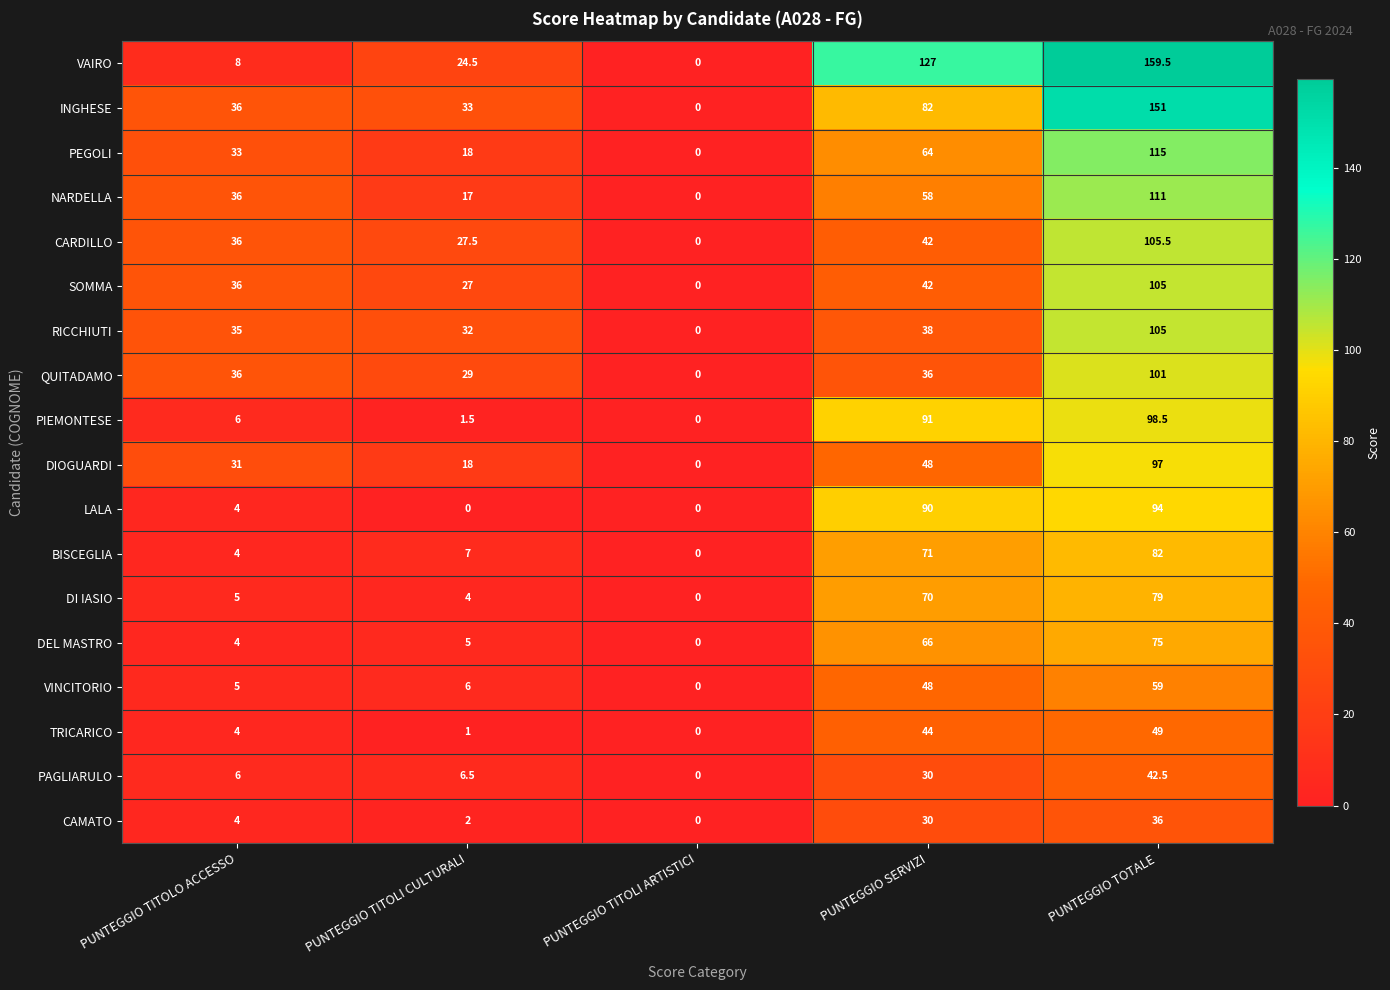

Which series has the widest spread of values?

VAIRO